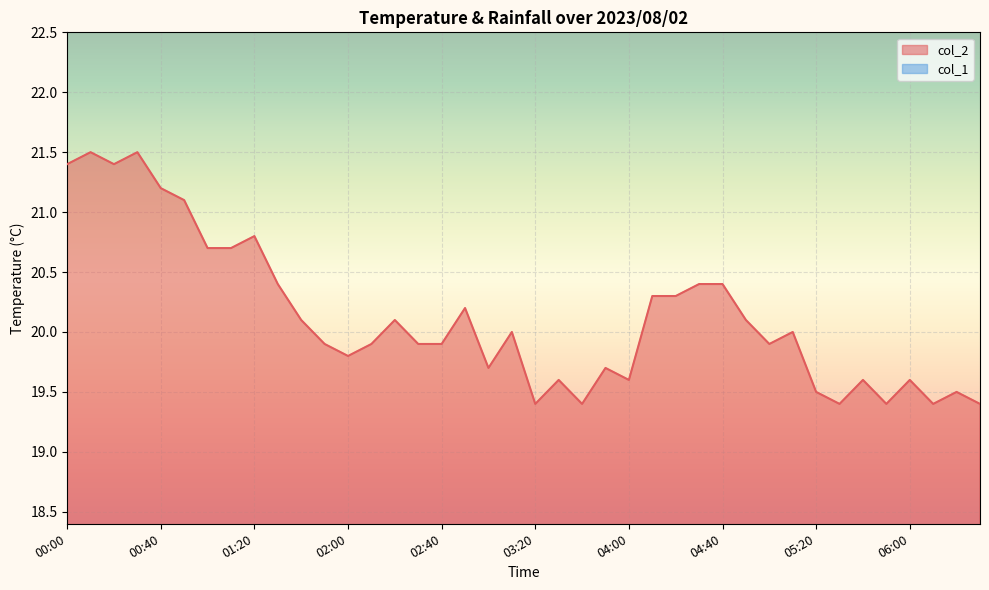

Does the chart display data point markers on the line(s)?

No